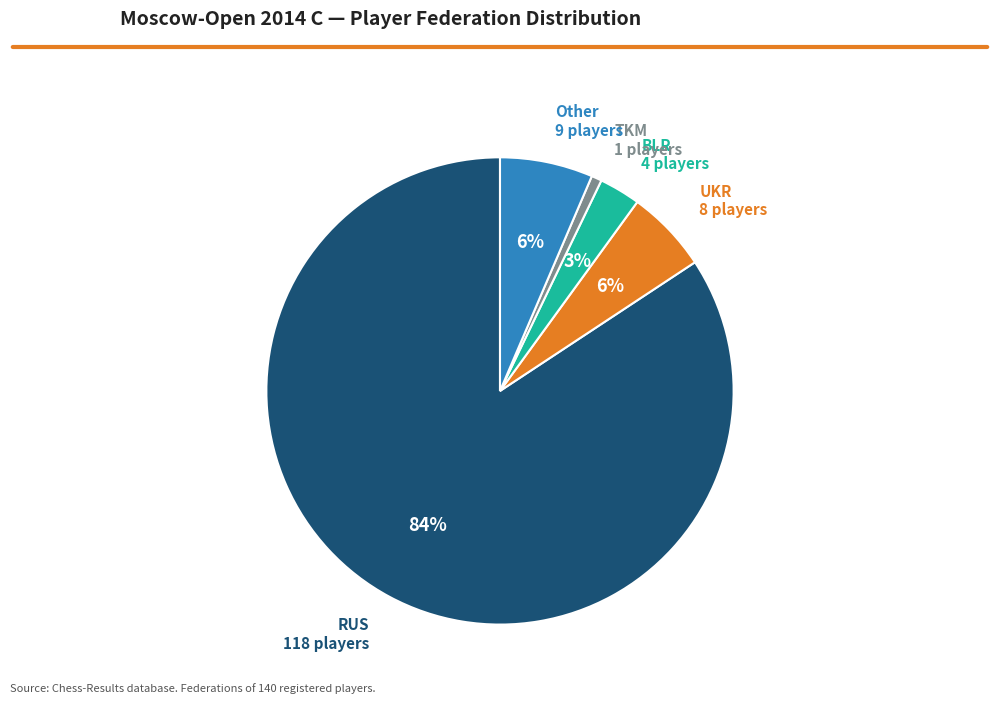

Which slice is the smallest?

TKM